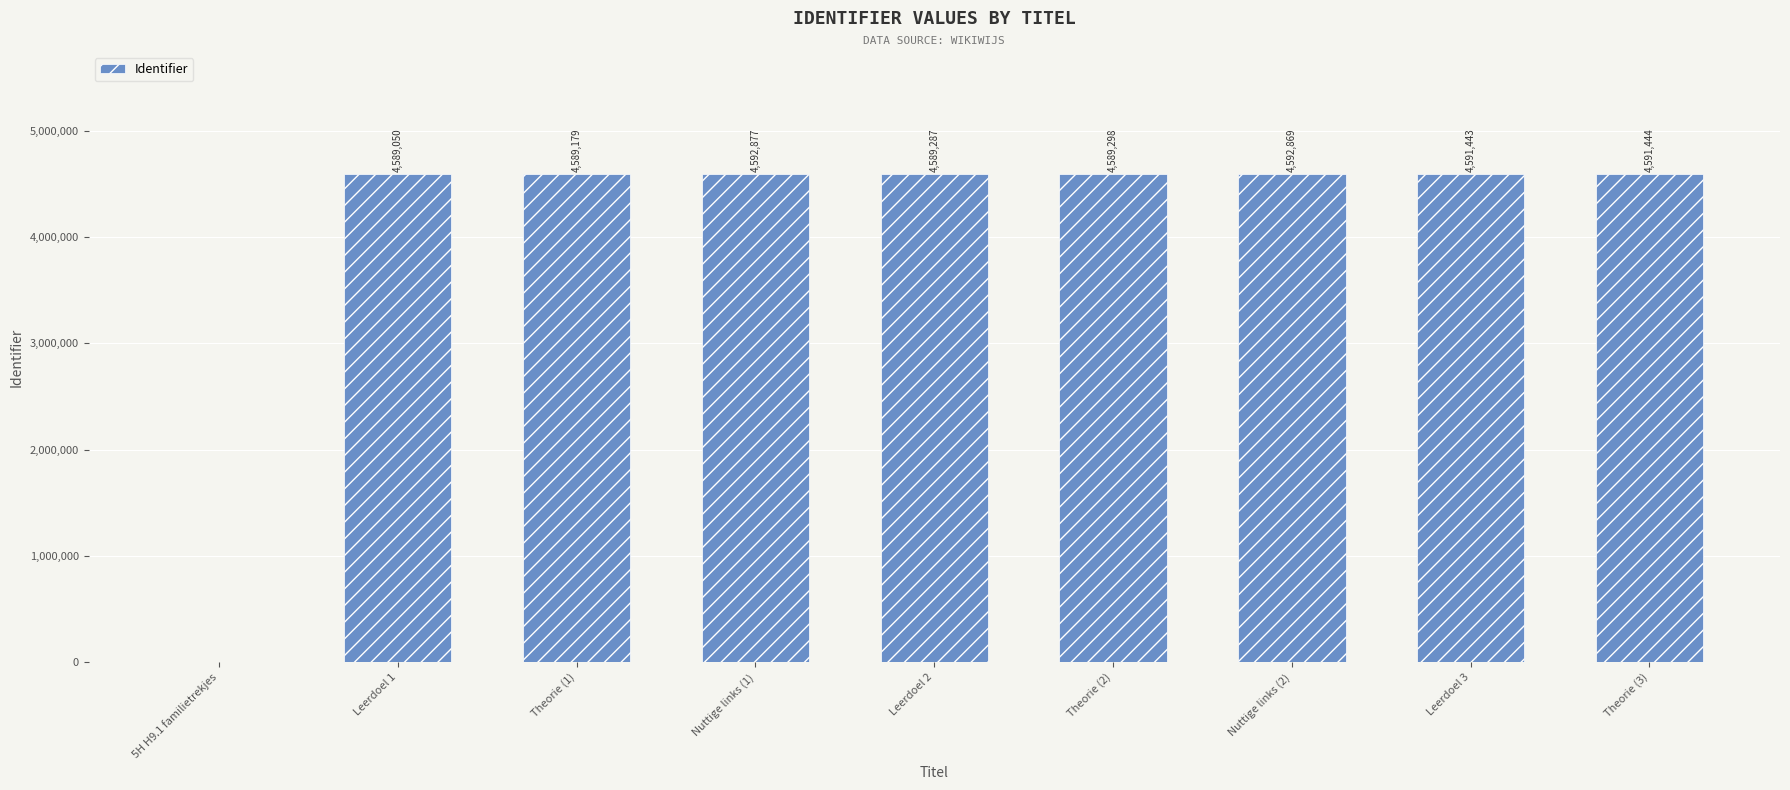

Where is the data nearest to the value 2296438?

Leerdoel 1